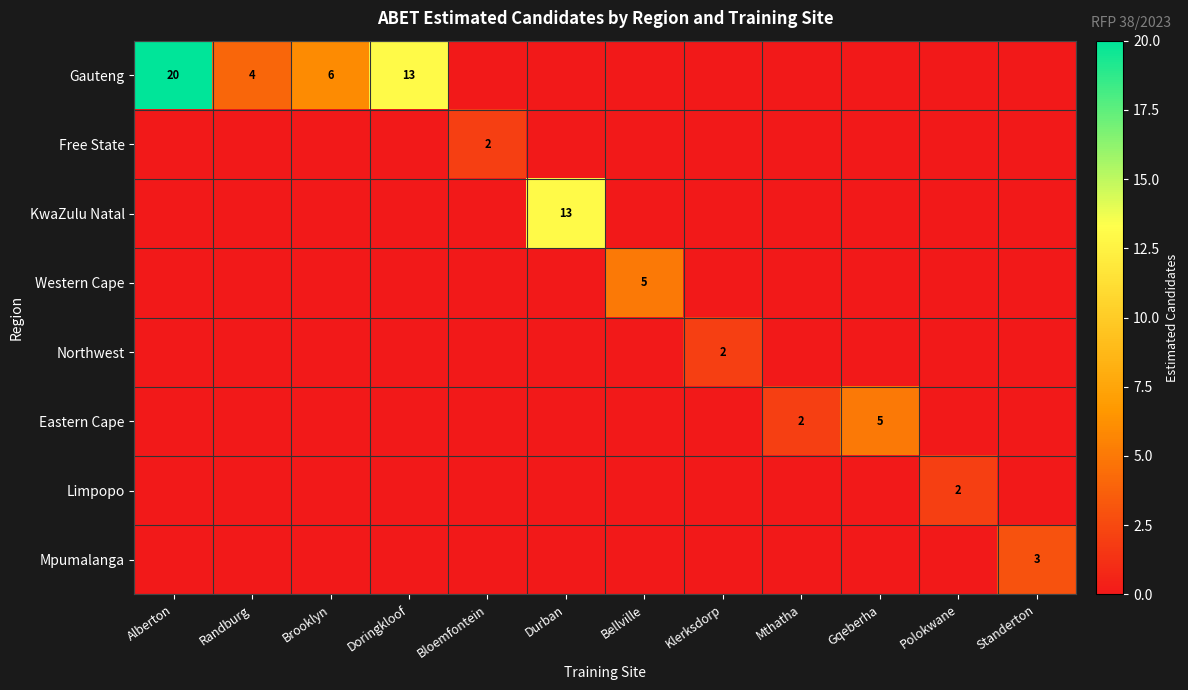

The KwaZulu Natal series shows 9 at Durban. True or false?

False